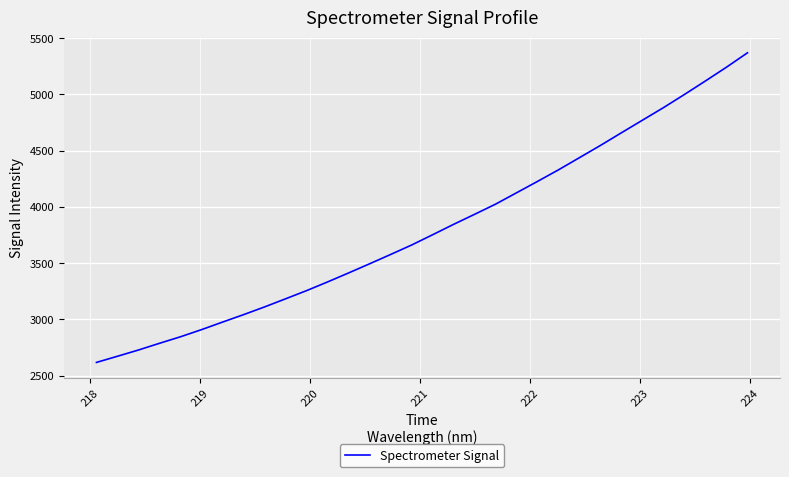

Is this an area chart (filled region under the line)?

No